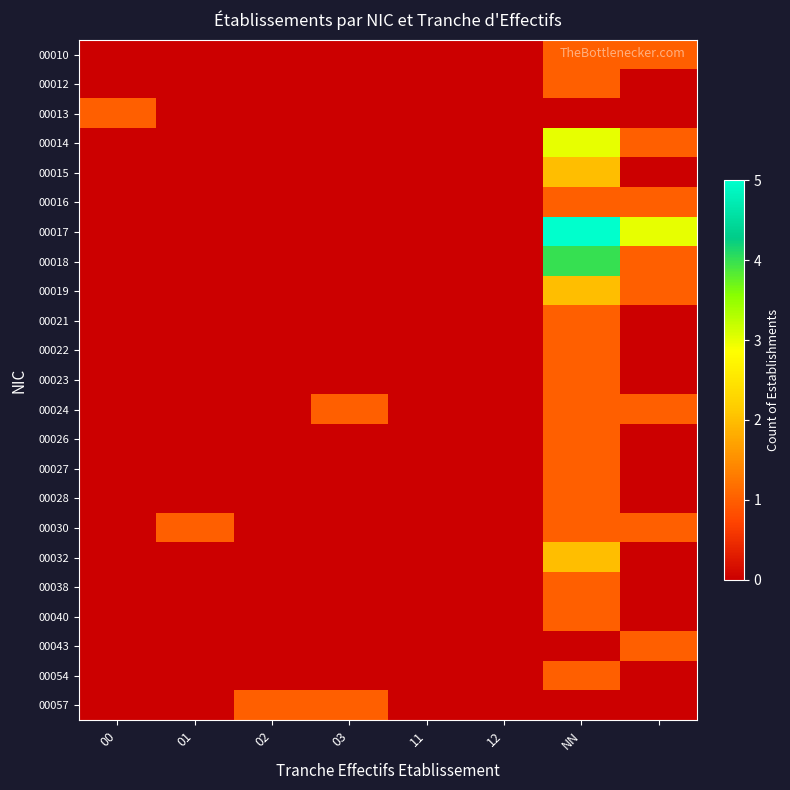

Reading left to right, extract all data points from this chart.

00010: 0	0	0	0	0	0	1	1
00012: 0	0	0	0	0	0	1	0
00013: 1	0	0	0	0	0	0	0
00014: 0	0	0	0	0	0	3	1
00015: 0	0	0	0	0	0	2	0
00016: 0	0	0	0	0	0	1	1
00017: 0	0	0	0	0	0	5	3
00018: 0	0	0	0	0	0	4	1
00019: 0	0	0	0	0	0	2	1
00021: 0	0	0	0	0	0	1	0
00022: 0	0	0	0	0	0	1	0
00023: 0	0	0	0	0	0	1	0
00024: 0	0	0	1	0	0	1	1
00026: 0	0	0	0	0	0	1	0
00027: 0	0	0	0	0	0	1	0
00028: 0	0	0	0	0	0	1	0
00030: 0	1	0	0	0	0	1	1
00032: 0	0	0	0	0	0	2	0
00038: 0	0	0	0	0	0	1	0
00040: 0	0	0	0	0	0	1	0
00043: 0	0	0	0	0	0	0	1
00054: 0	0	0	0	0	0	1	0
00057: 0	0	1	1	0	0	0	0